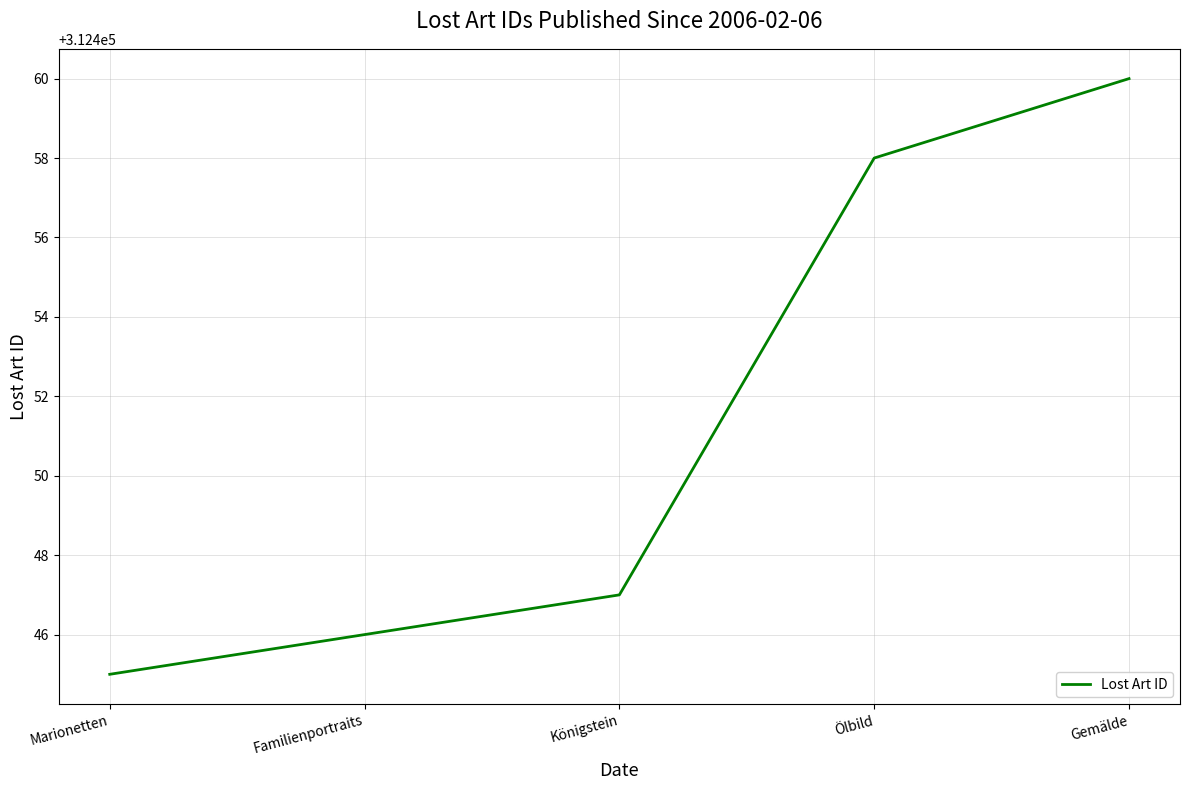

Reading left to right, extract all data points from this chart.

312445	312446	312447	312458	312460